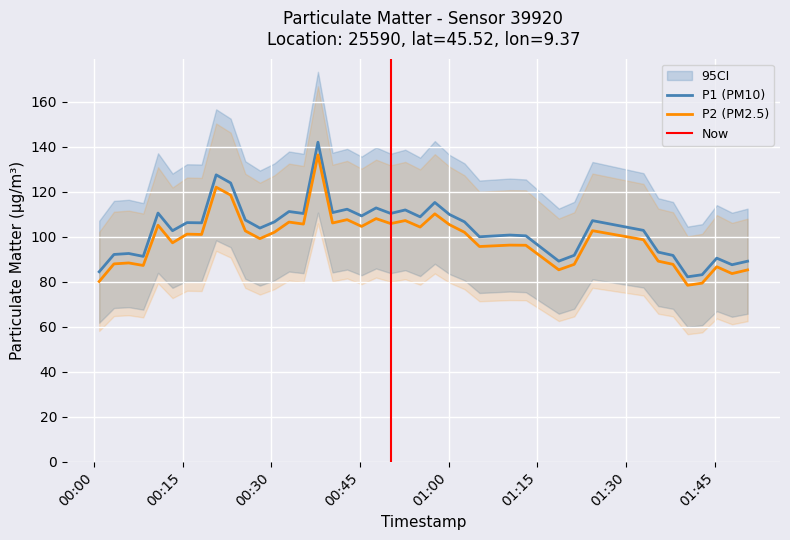

At which label does P2 reach its peak?

2023-06-01T00:37:52